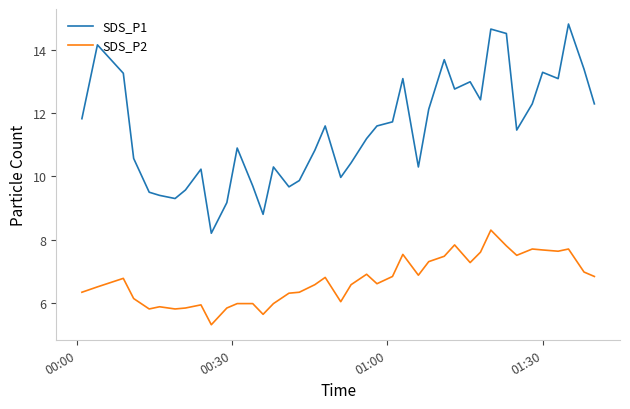

What is the difference between the maximum and minimum values in the SDS_P1 series?

6.6